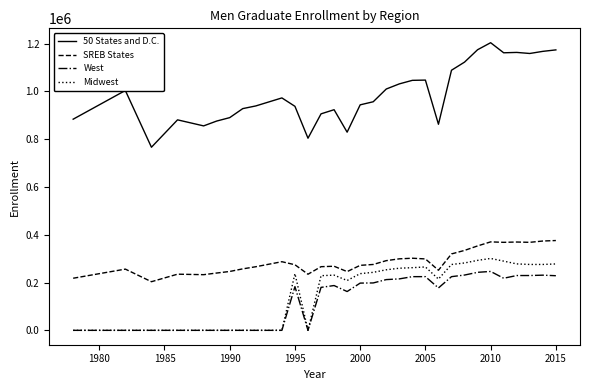

Rank the series by their maximum value, from lowest to highest.

West, Midwest, SREB States, 50 States and D.C.